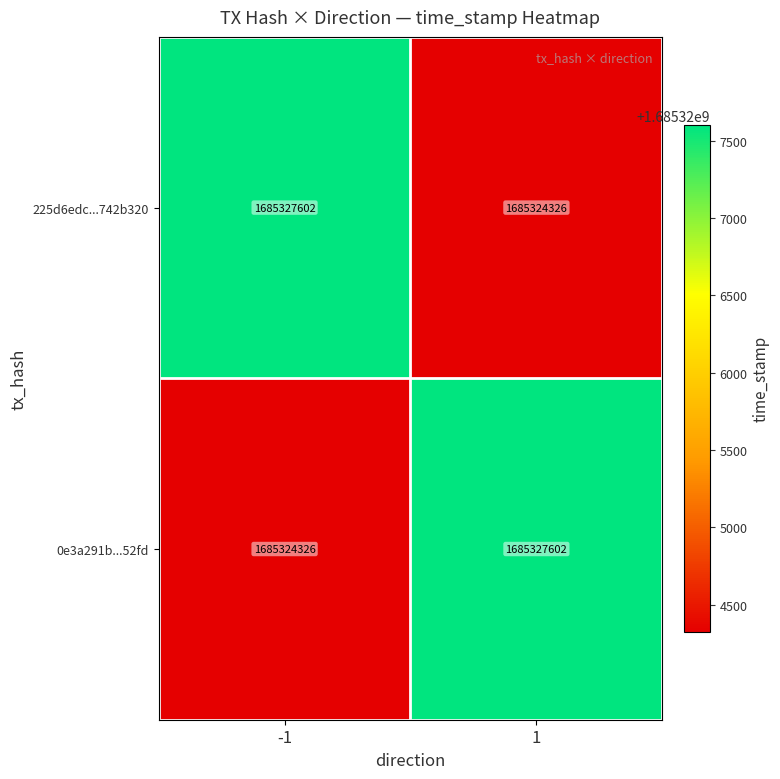

Read the 225d6edc...742b320 value at -1, to the nearest 10.

1685327600